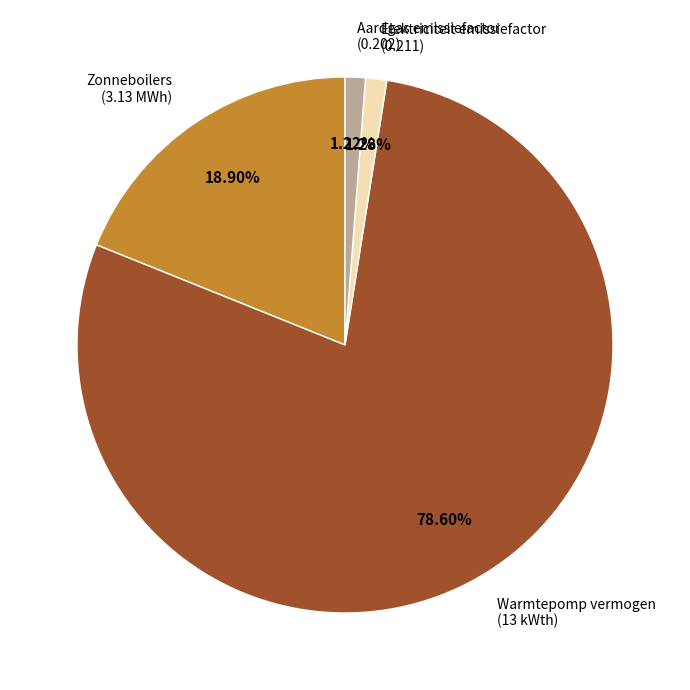

How many slices are in this pie chart?

4